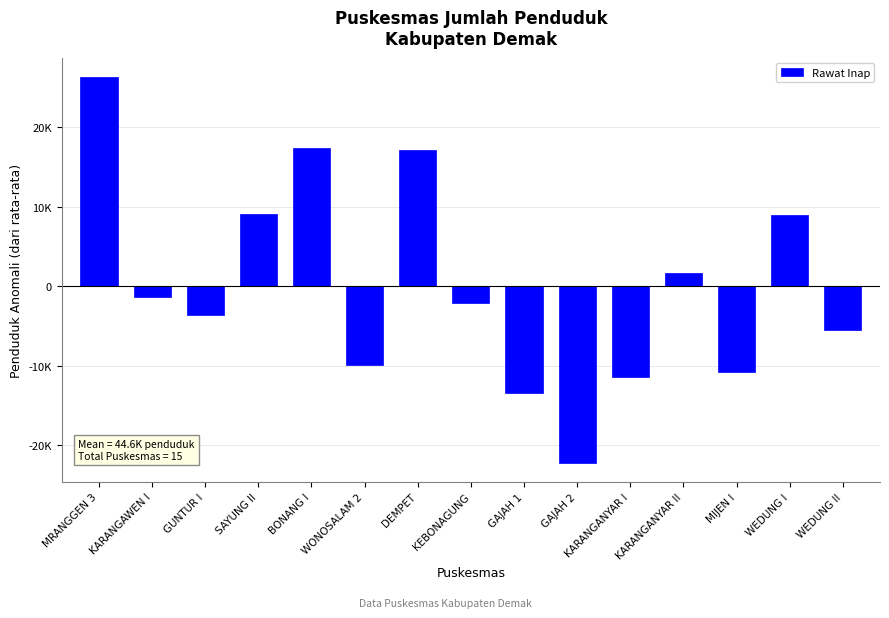

Rank the categories by value from lowest to highest.

GAJAH 2, GAJAH 1, KARANGANYAR I, MIJEN I, WONOSALAM 2, WEDUNG II, GUNTUR I, KEBONAGUNG, KARANGAWEN I, KARANGANYAR II, WEDUNG I, SAYUNG II, DEMPET, BONANG I, MRANGGEN 3